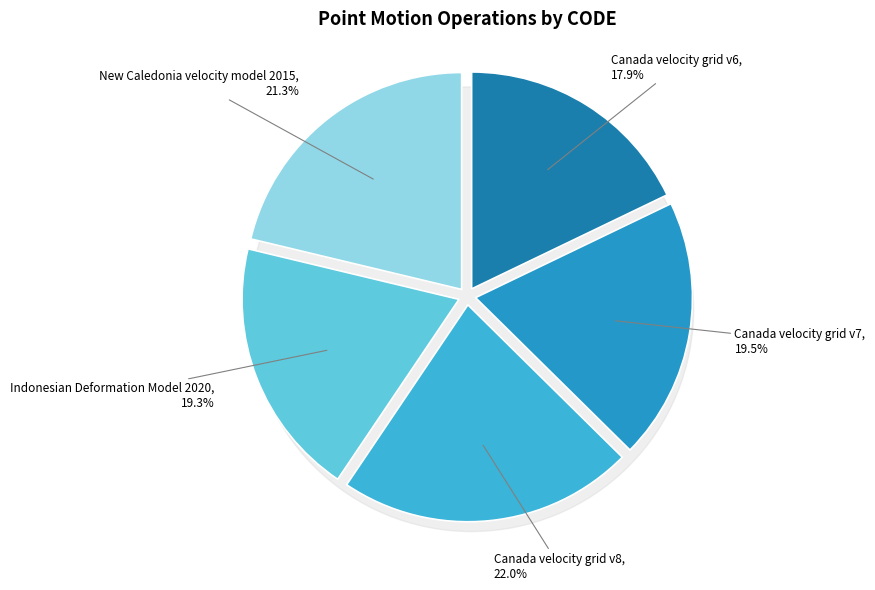

The Canada velocity grid v7 slice represents 31% of the pie. True or false?

False